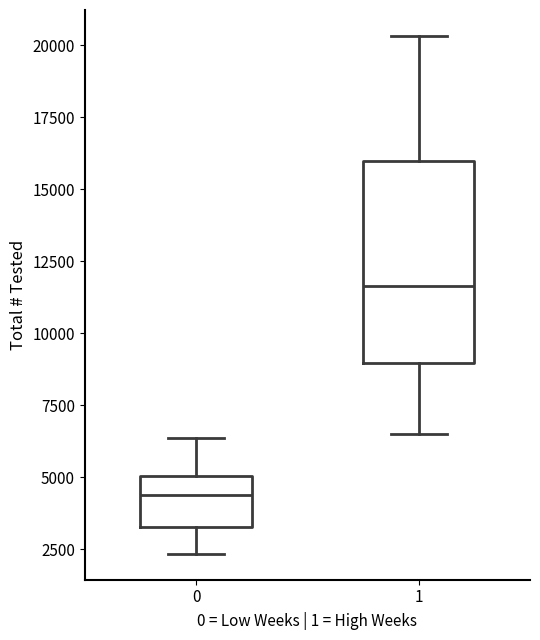

Where does the lower whisker of the box at x = 0 end on the y-axis? The values are not printed on the chart, so give them approximately, as read against the axis.

2500